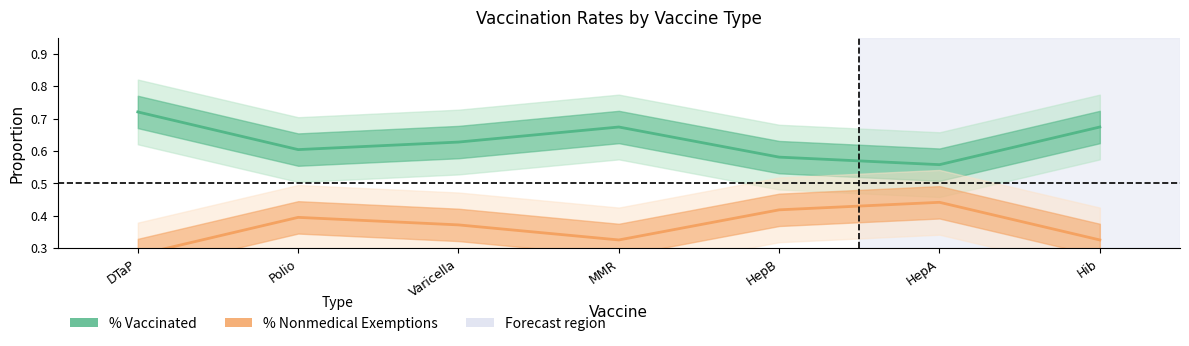

Rank the categories by % Nonmedical Exemptions value from highest to lowest.

HepA, HepB, Polio, Varicella, MMR, Hib, DTaP